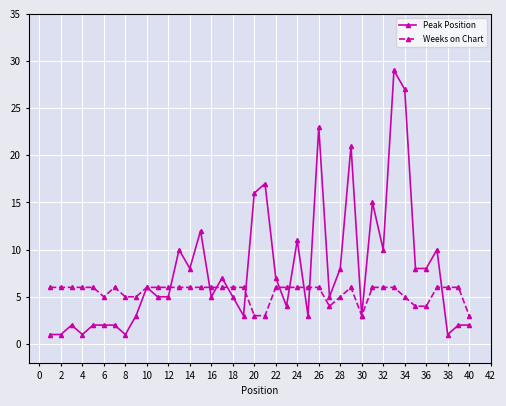

Reading right to left, extract all data points from this chart.

Peak Position: 2	2	1	10	8	8	27	29	10	15	3	21	8	5	23	3	11	4	7	17	16	3	5	7	5	12	8	10	5	5	6	3	1	2	2	2	1	2	1	1
Weeks on Chart: 3	6	6	6	4	4	5	6	6	6	3	6	5	4	6	6	6	6	6	3	3	6	6	6	6	6	6	6	6	6	6	5	5	6	5	6	6	6	6	6